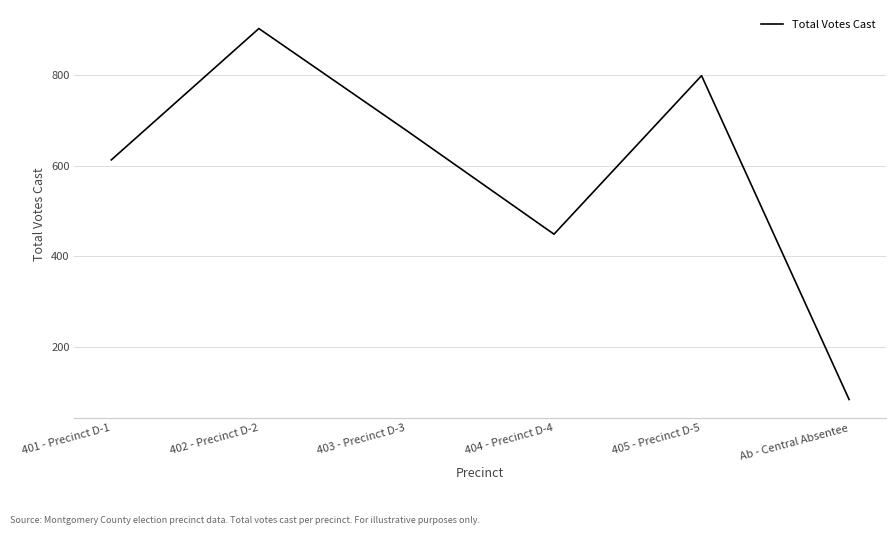

At which category does the data reach its first local peak?

402 - Precinct D-2